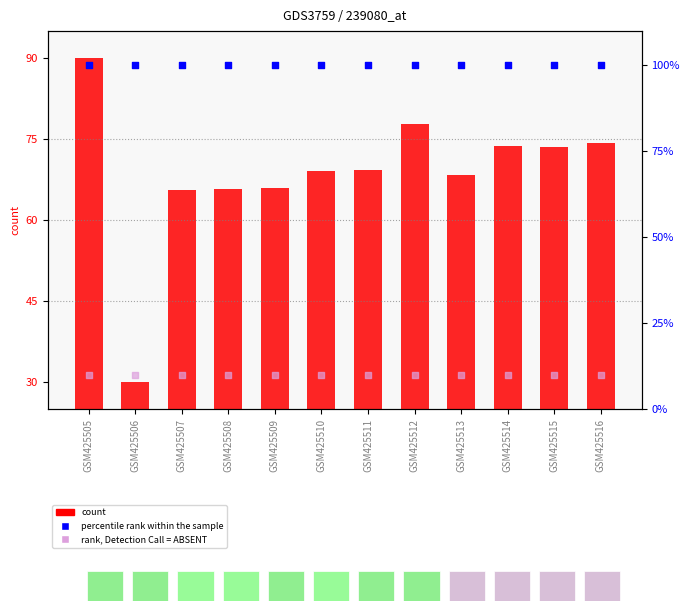

Which series has the widest spread of Y values?

count